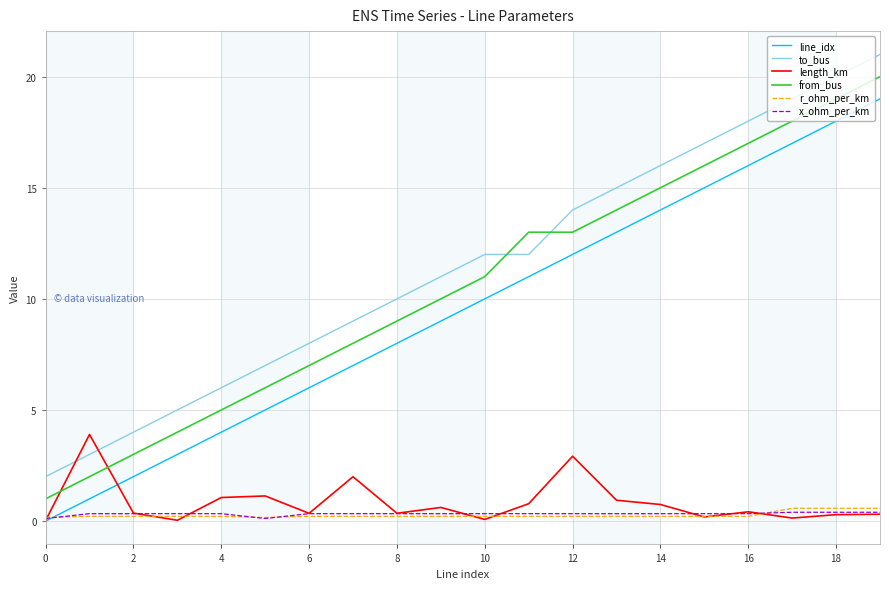

What is the highest value of the line_idx series?

19.0